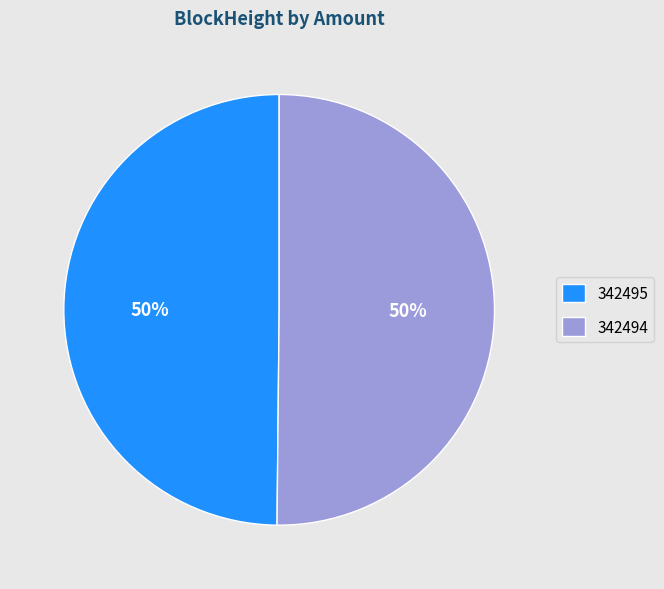

What is the ratio of the value at 342494 to the value at 342495?

1.0